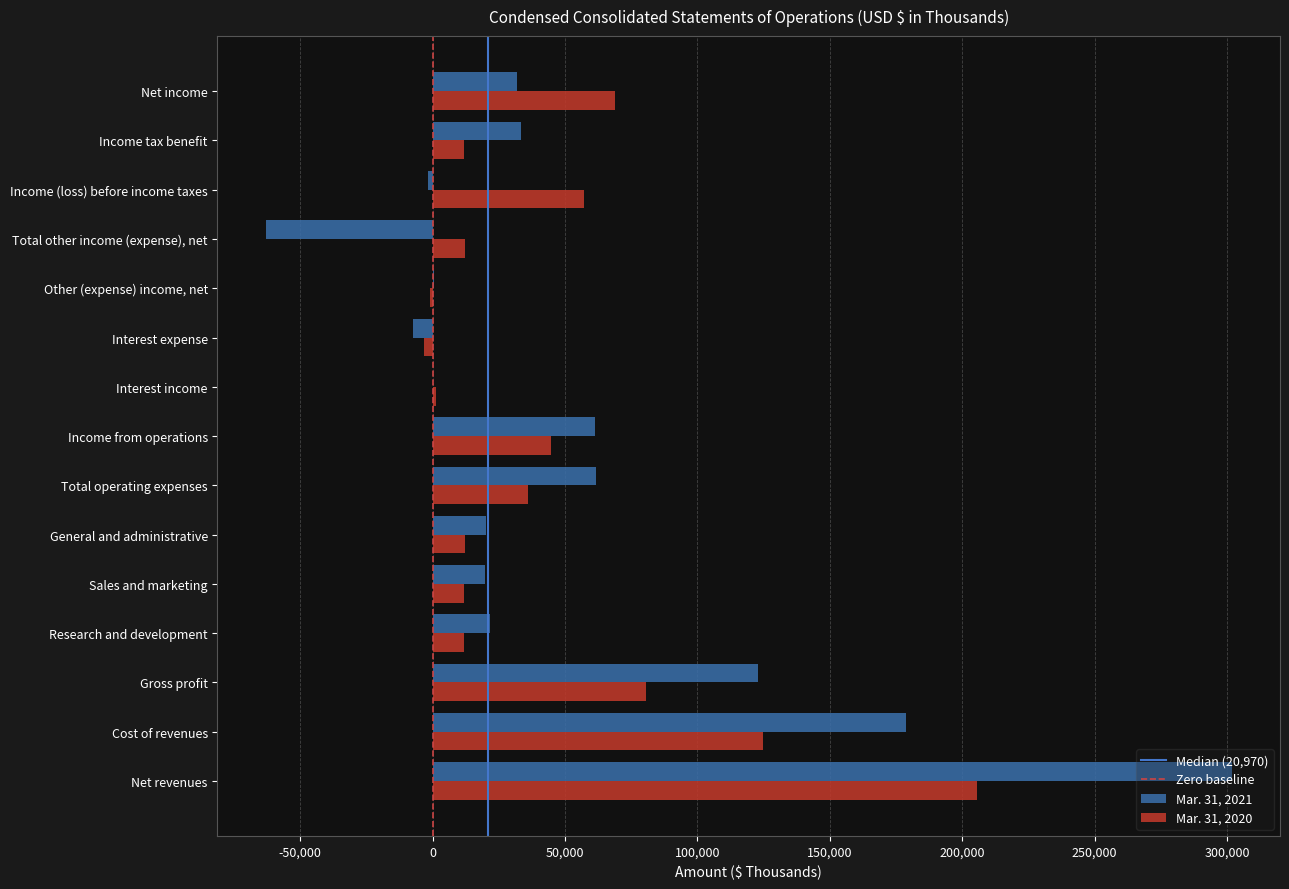

What is the sum of the Mar. 31, 2020 values at Interest income and Net income?

70027